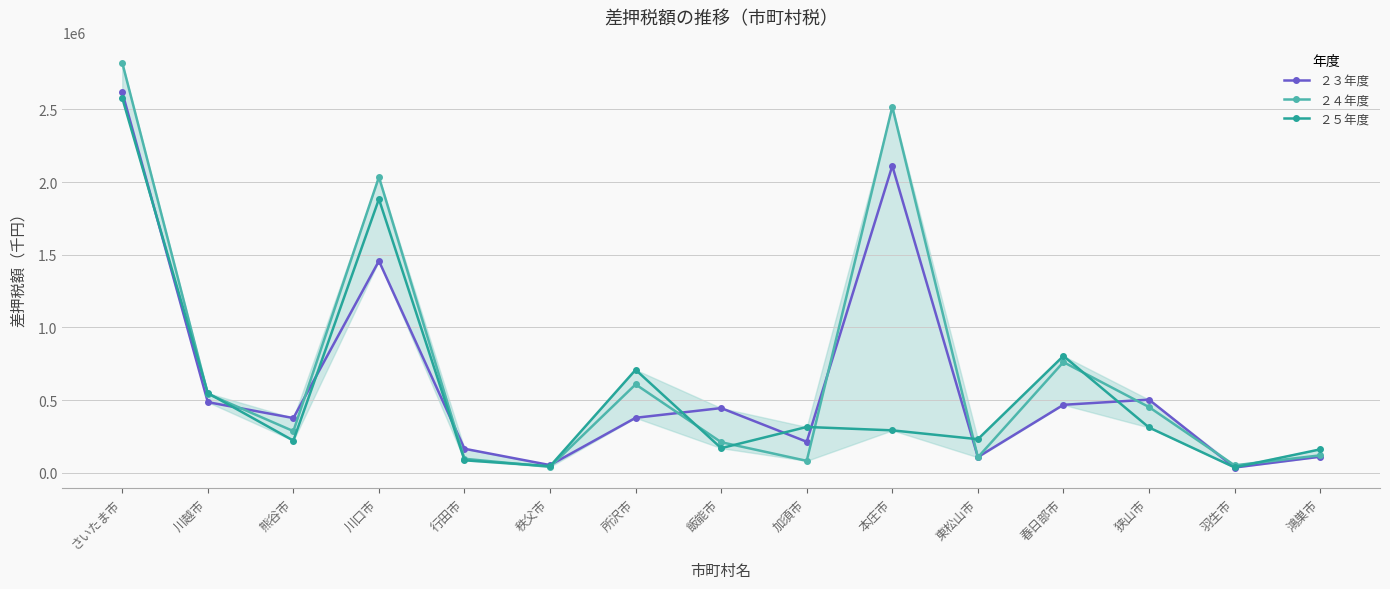

At which category does ２３年度 reach its first local peak?

川口市